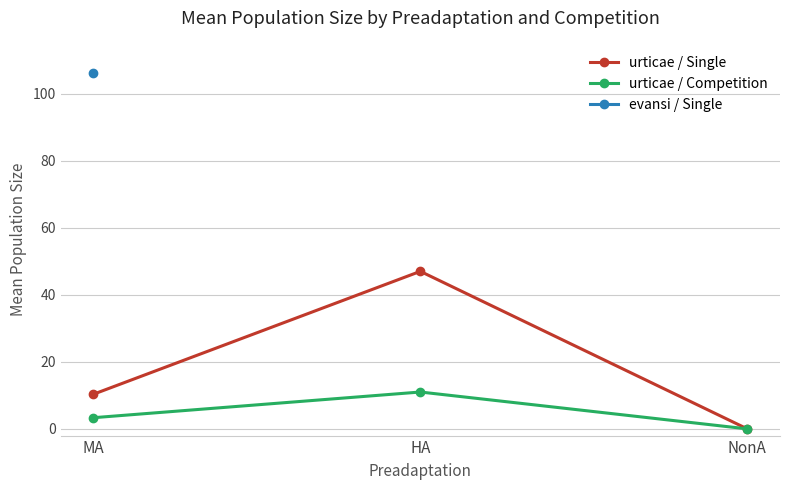

How many lines are shown in the chart?

2